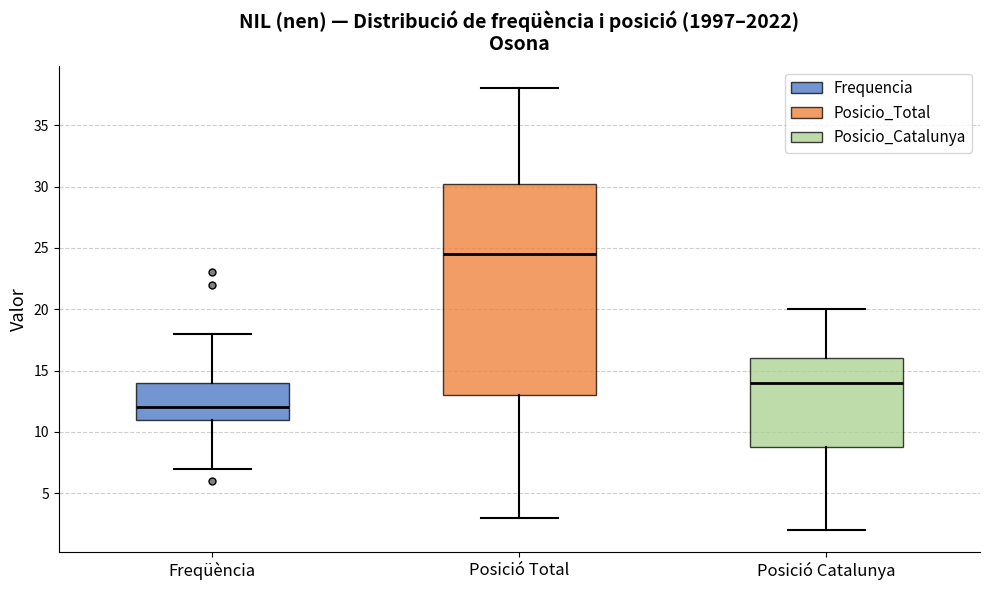

Where is the upper edge of the box for Posició Catalunya on the y-axis? The values are not printed on the chart, so give them approximately, as read against the axis.

16.0